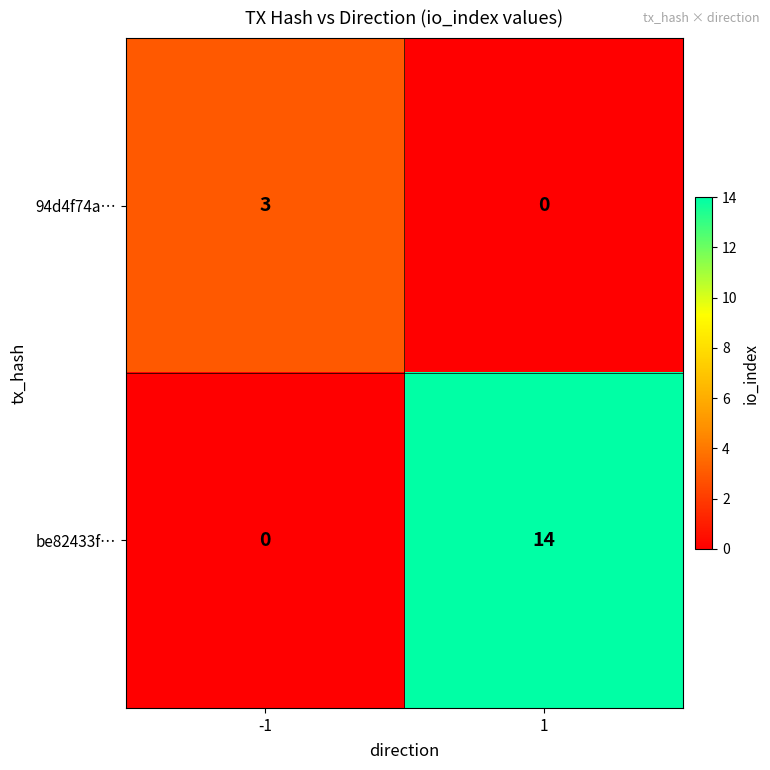

Rank the series at -1 from lowest to highest value.

be82433f…, 94d4f74a…